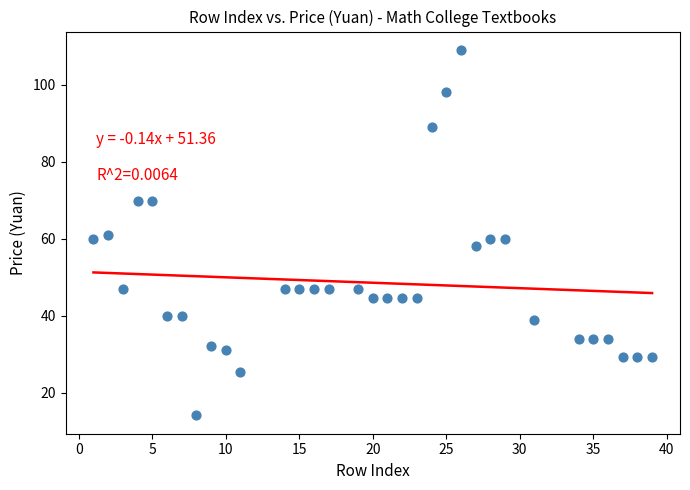

What is the range of X values (max minus min)?

38.0